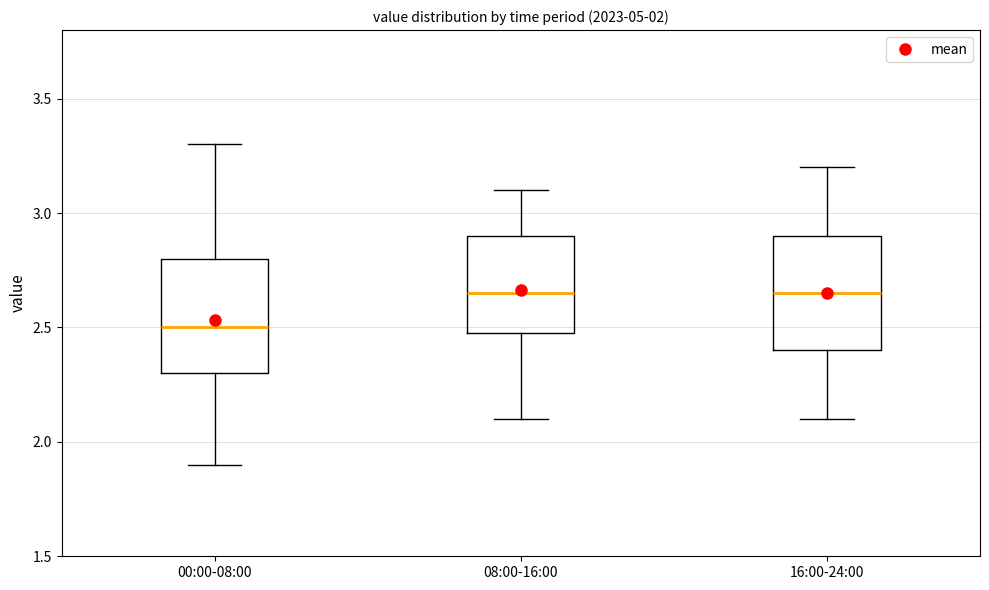

Reading left to right, read every box against the y-axis: the position of its median line, the range the box covers, and the ends of its whiskers. The values are not printed on the chart, so give them approximately, as read against the axis.

00:00-08:00: median 2.50, box 2.30 to 2.80, whiskers 1.90 to 3.30
08:00-16:00: median 2.65, box 2.50 to 2.90, whiskers 2.10 to 3.10
16:00-24:00: median 2.65, box 2.40 to 2.90, whiskers 2.10 to 3.20